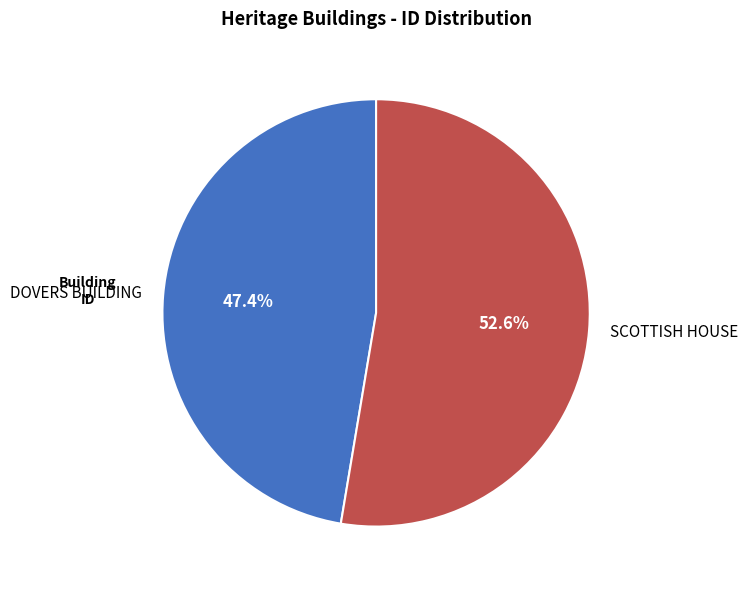

To the nearest percent, what percentage of the pie is SCOTTISH HOUSE?

53%